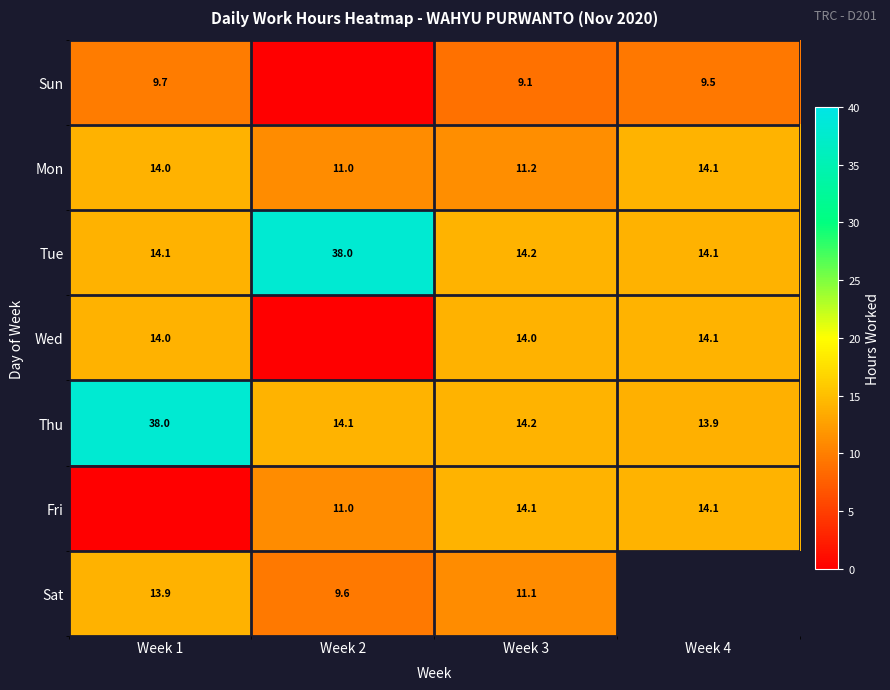

How many values in the Thu series exceed 14?

3